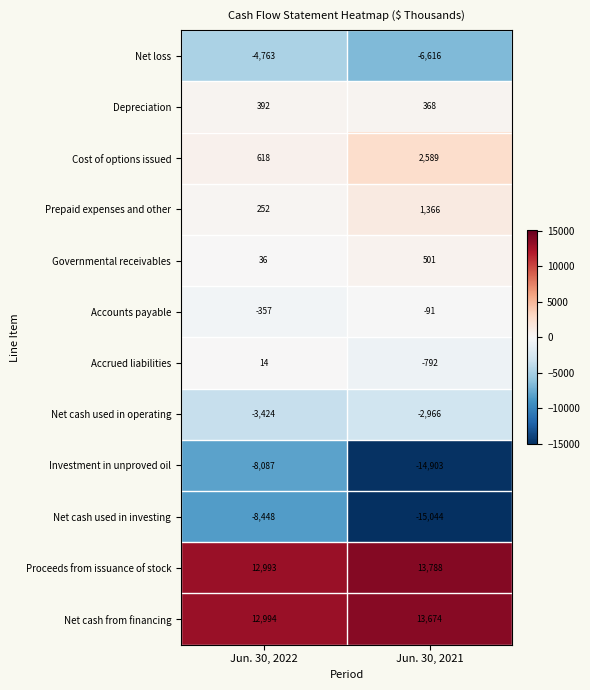

What is the sum of all Depreciation values?

760